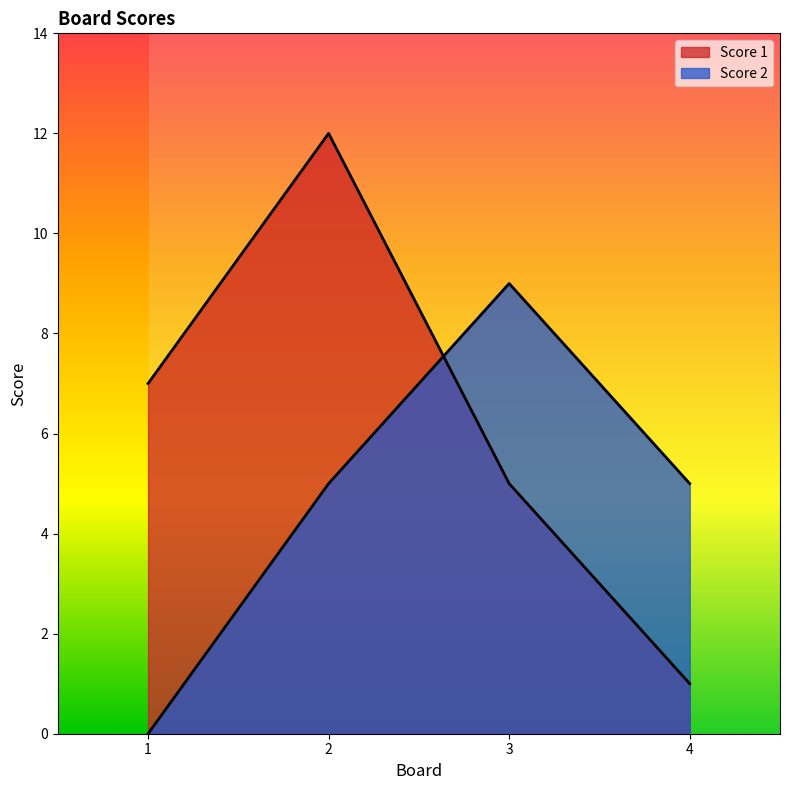

Does the chart have visible grid lines?

No